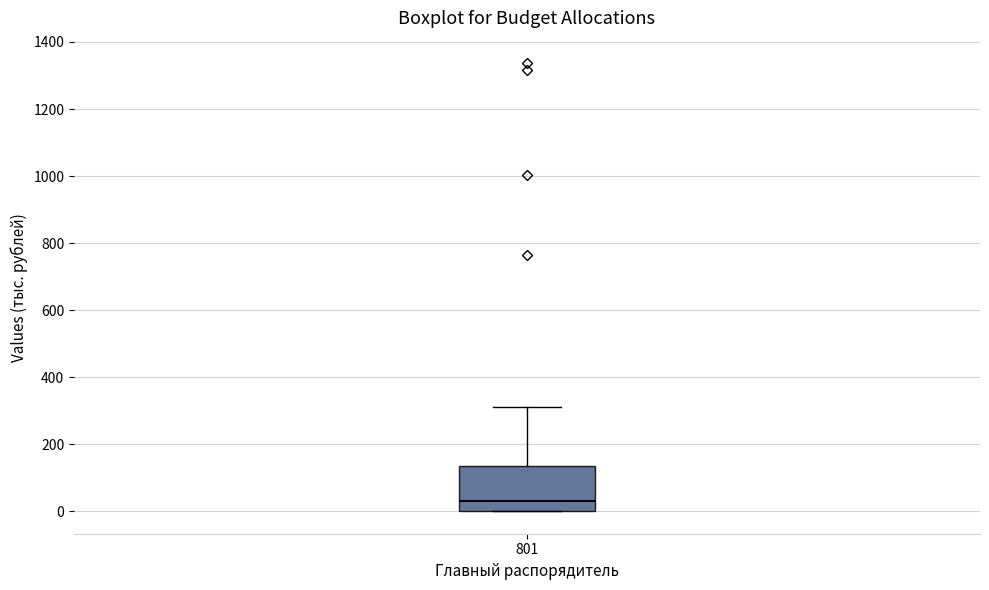

Read this box plot against the y-axis: the position of the median line, the range covered by the box, and the ends of both whiskers. The values are not printed on the chart, so give them approximately, as read against the axis.

median 40, box 0 to 140, whiskers 0 to 320